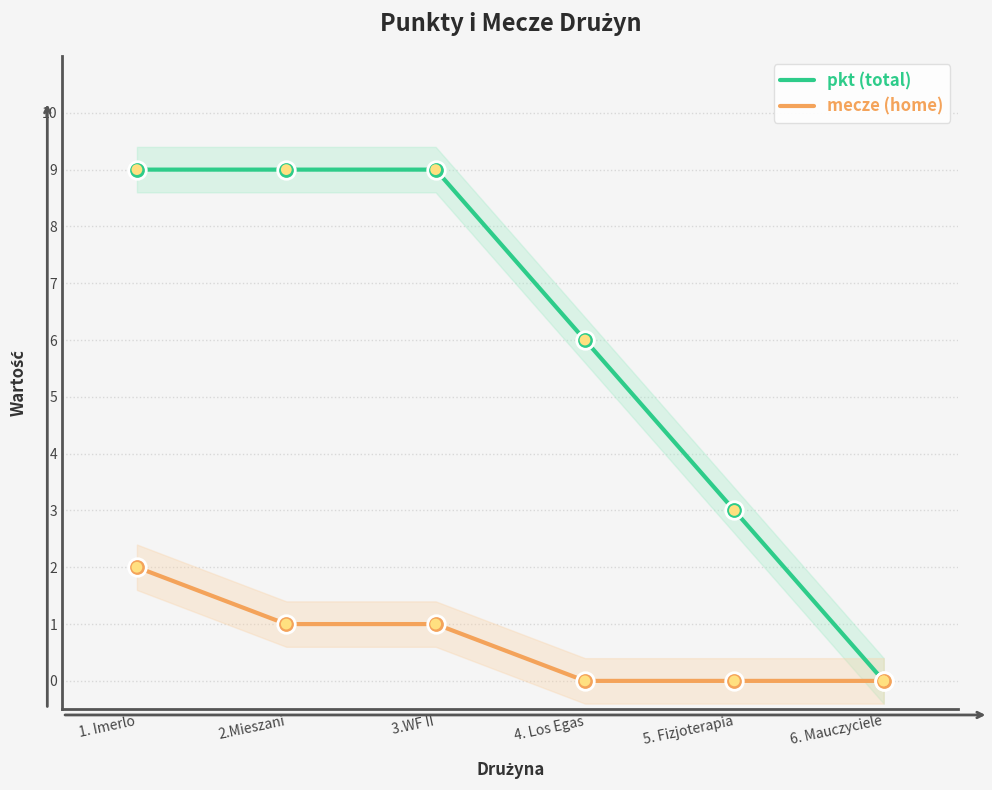

Which series has the largest total across all categories?

pkt (total)